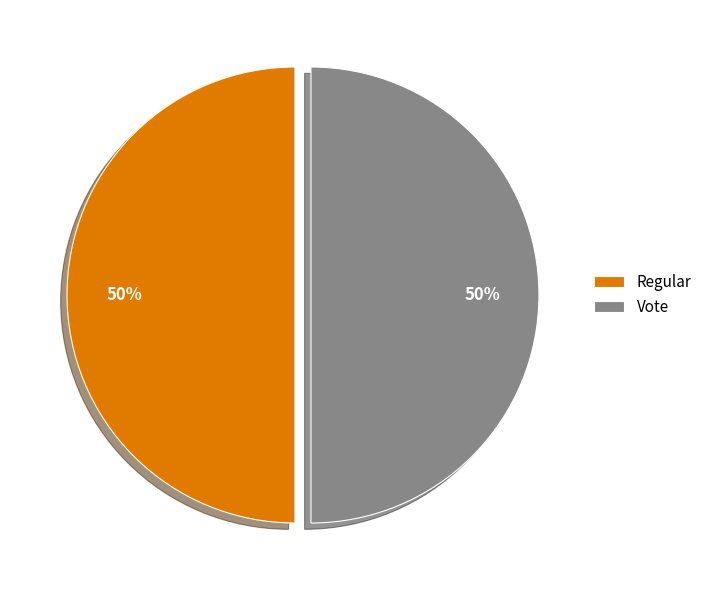

To the nearest percent, what is the average slice percentage?

50%